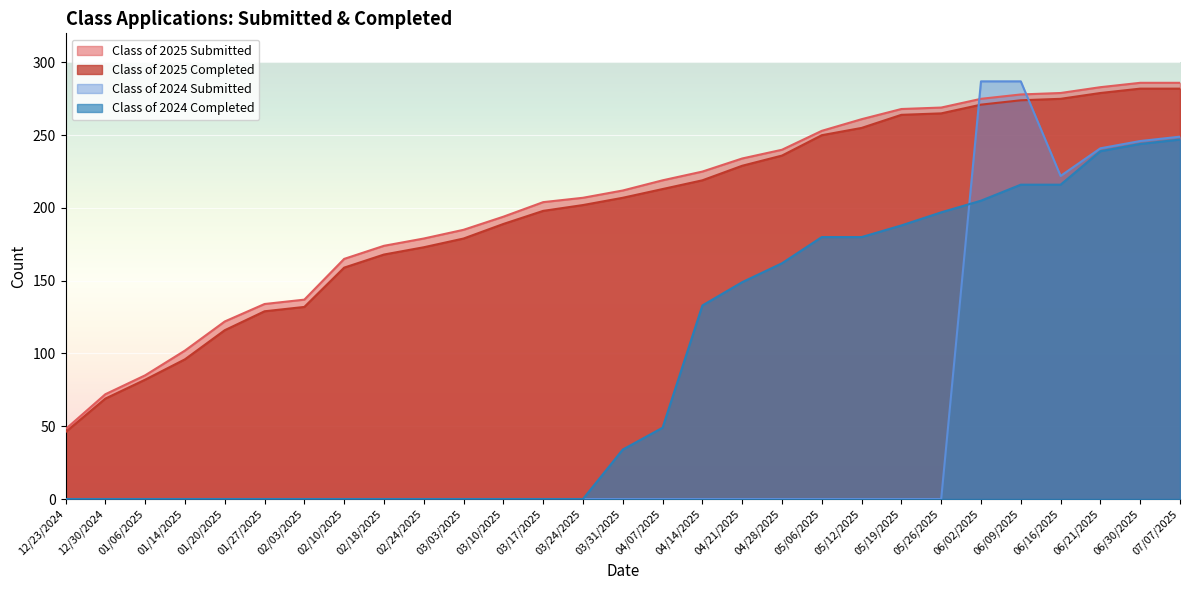

Reading left to right, list all the values displayed in this chart.

Class of 2025 Submitted: 12/23/2024=48	12/30/2024=72	01/06/2025=85	01/14/2025=102	01/20/2025=122	01/27/2025=134	02/03/2025=137	02/10/2025=165	02/18/2025=174	02/24/2025=179	03/03/2025=185	03/10/2025=194	03/17/2025=204	03/24/2025=207	03/31/2025=212	04/07/2025=219	04/14/2025=225	04/21/2025=234	04/28/2025=240	05/06/2025=253	05/12/2025=261	05/19/2025=268	05/26/2025=269	06/02/2025=275	06/09/2025=278	06/16/2025=279	06/21/2025=283	06/30/2025=286	07/07/2025=286
Class of 2025 Completed: 12/23/2024=46	12/30/2024=69	01/06/2025=82	01/14/2025=96	01/20/2025=116	01/27/2025=129	02/03/2025=132	02/10/2025=159	02/18/2025=168	02/24/2025=173	03/03/2025=179	03/10/2025=189	03/17/2025=198	03/24/2025=202	03/31/2025=207	04/07/2025=213	04/14/2025=219	04/21/2025=229	04/28/2025=236	05/06/2025=250	05/12/2025=255	05/19/2025=264	05/26/2025=265	06/02/2025=271	06/09/2025=274	06/16/2025=275	06/21/2025=279	06/30/2025=282	07/07/2025=282
Class of 2024 Submitted: 12/23/2024=0	12/30/2024=0	01/06/2025=0	01/14/2025=0	01/20/2025=0	01/27/2025=0	02/03/2025=0	02/10/2025=0	02/18/2025=0	02/24/2025=0	03/03/2025=0	03/10/2025=0	03/17/2025=0	03/24/2025=0	03/31/2025=0	04/07/2025=0	04/14/2025=0	04/21/2025=0	04/28/2025=0	05/06/2025=0	05/12/2025=0	05/19/2025=0	05/26/2025=0	06/02/2025=287	06/09/2025=287	06/16/2025=222	06/21/2025=241	06/30/2025=246	07/07/2025=249
Class of 2024 Completed: 12/23/2024=0	12/30/2024=0	01/06/2025=0	01/14/2025=0	01/20/2025=0	01/27/2025=0	02/03/2025=0	02/10/2025=0	02/18/2025=0	02/24/2025=0	03/03/2025=0	03/10/2025=0	03/17/2025=0	03/24/2025=0	03/31/2025=34	04/07/2025=49	04/14/2025=133	04/21/2025=149	04/28/2025=162	05/06/2025=180	05/12/2025=180	05/19/2025=188	05/26/2025=197	06/02/2025=205	06/09/2025=216	06/16/2025=216	06/21/2025=239	06/30/2025=244	07/07/2025=247